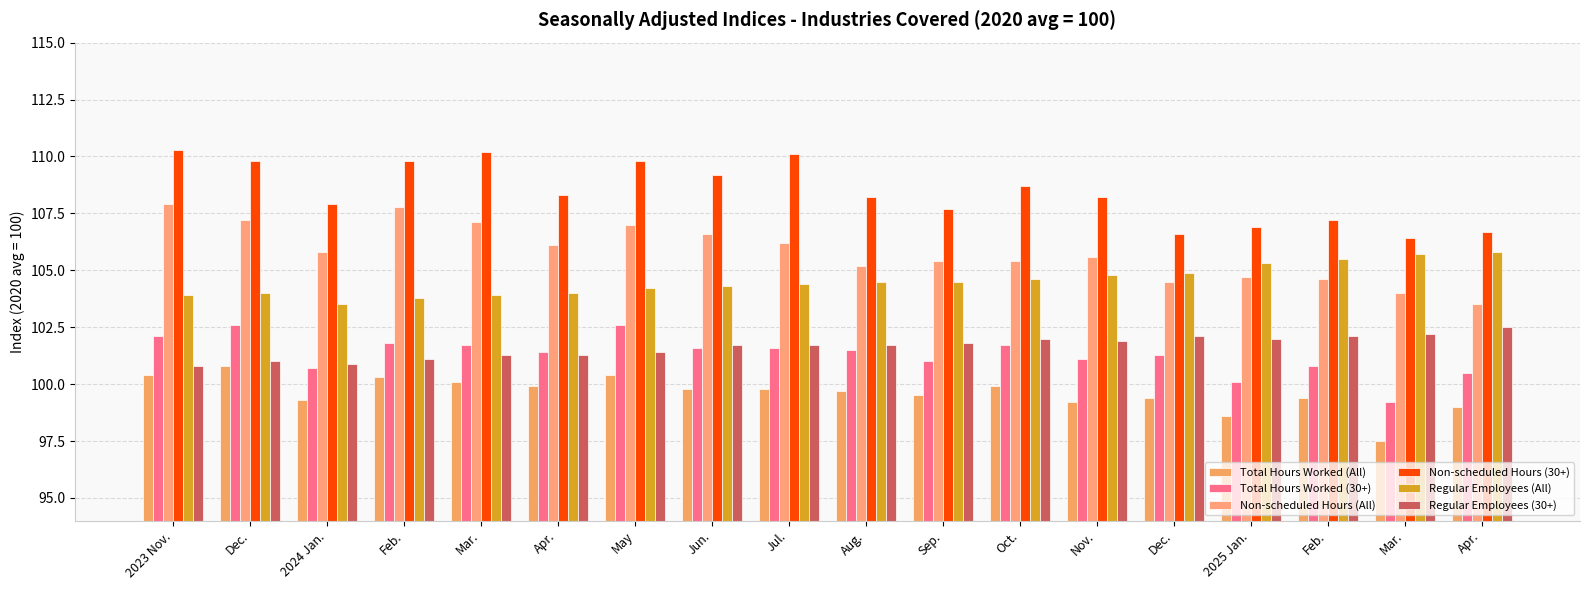

Which category has the lowest value in the Total Hours Worked (All) series?

Mar.